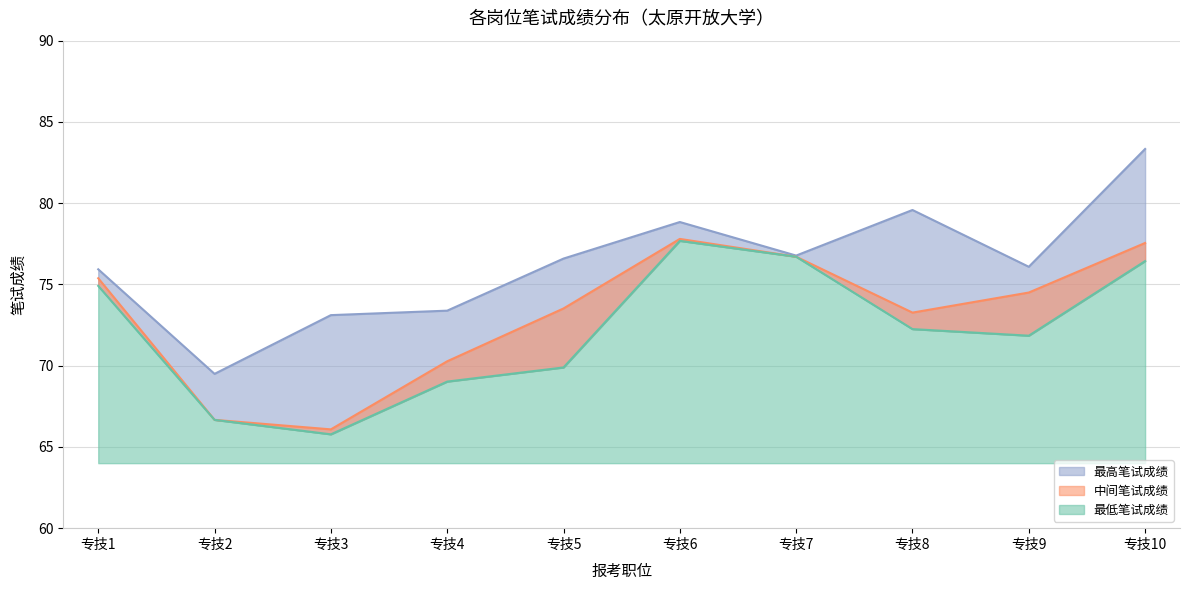

The 最高笔试成绩 series shows 76.1 at 专技9. True or false?

True